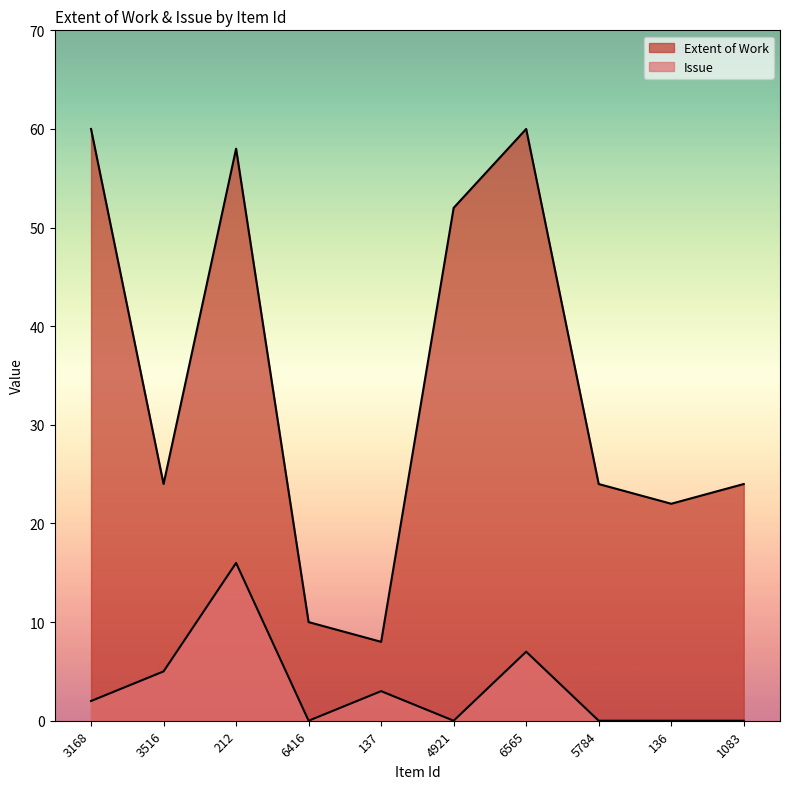

Reading left to right, what are all the values shown in this chart?

Extent of Work: 60	24	58	10	8	52	60	24	22	24
Issue: 2	5	16	0	3	0	7	0	0	0